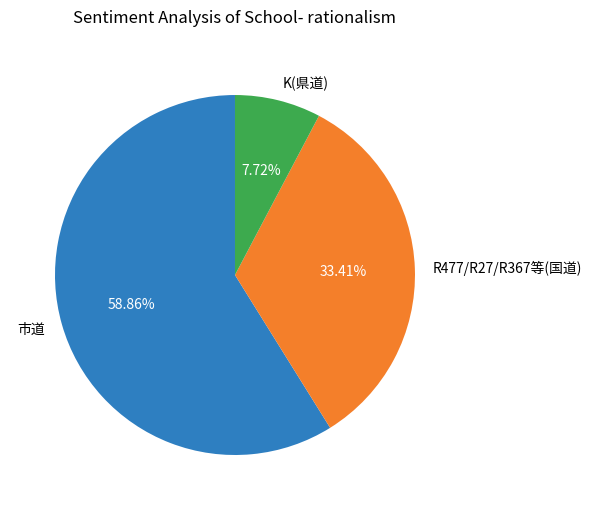

Is the sum of R477/R27/R367等(国道) and K(県道) greater than half?

No